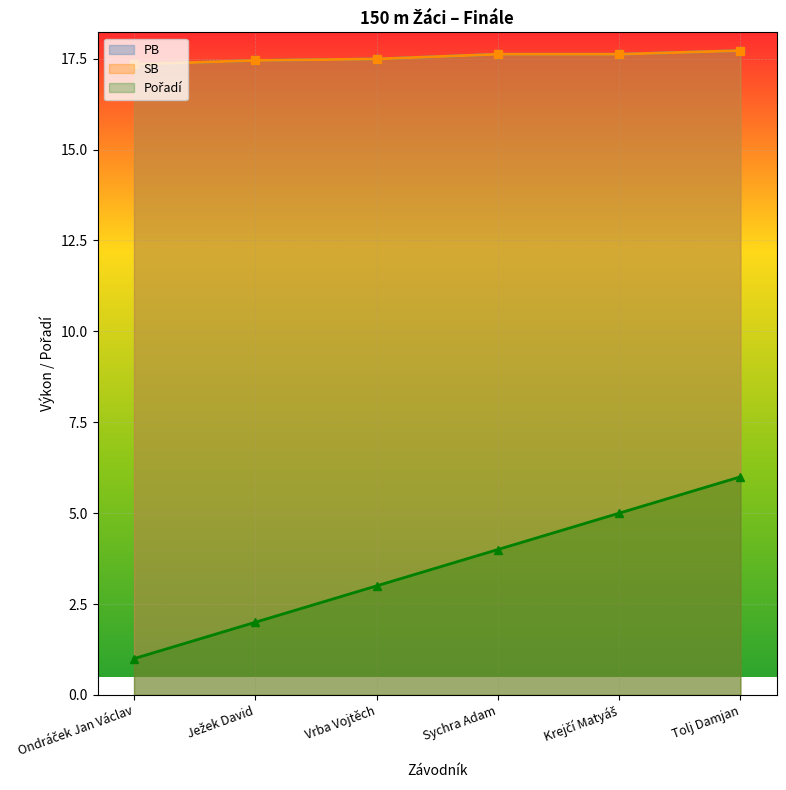

What is the label of the 6th point from the left?

Tolj Damjan